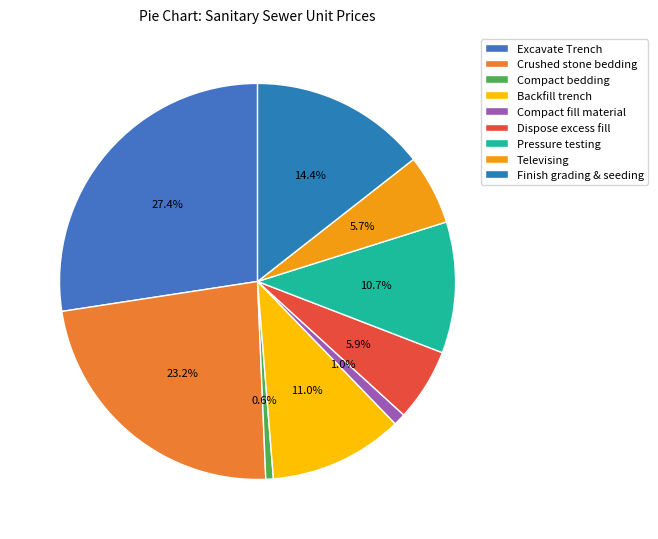

To the nearest percent, what is the combined percentage of Dispose excess fill and Crushed stone bedding?

29%